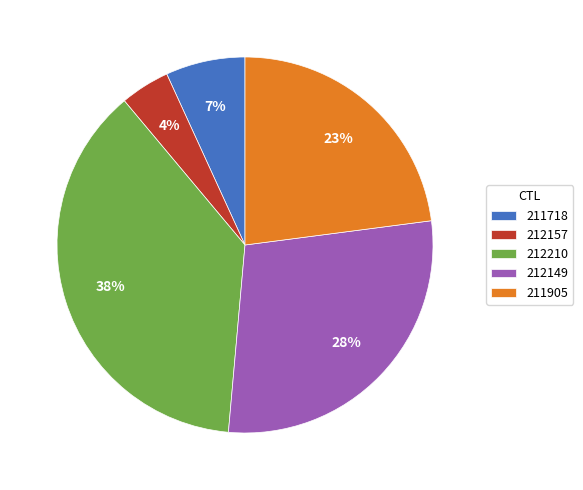

Combined, do 212210 and 211718 account for over 50%?

No